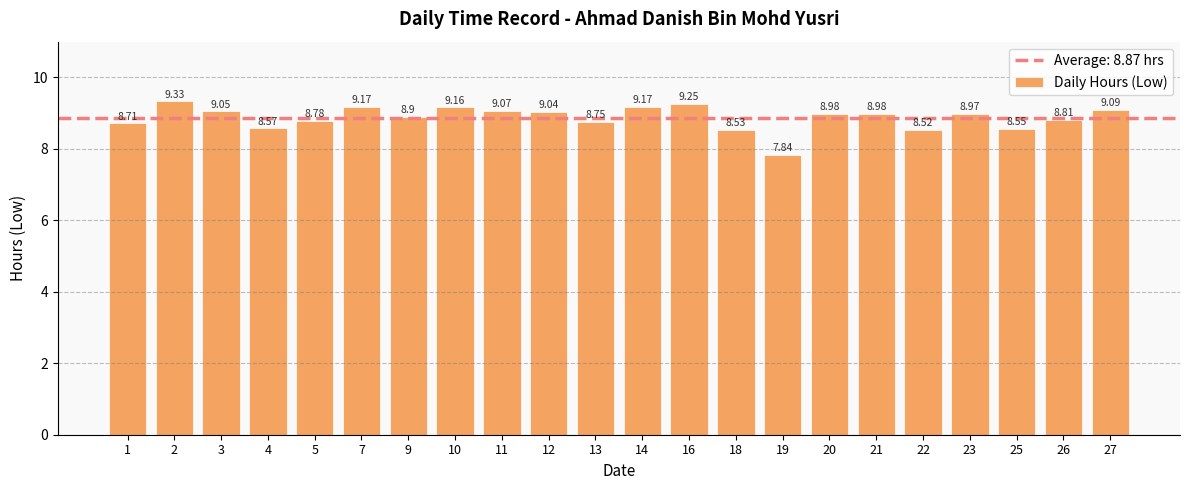

What is the sum of the values at 23 and 4?

17.5